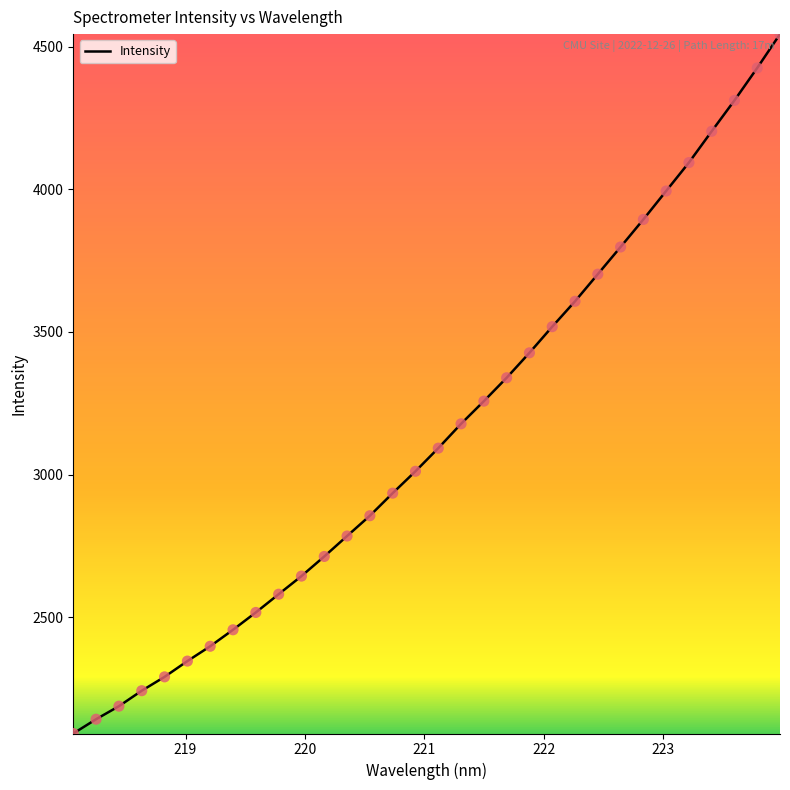

What is the greatest value displayed?

4544.6